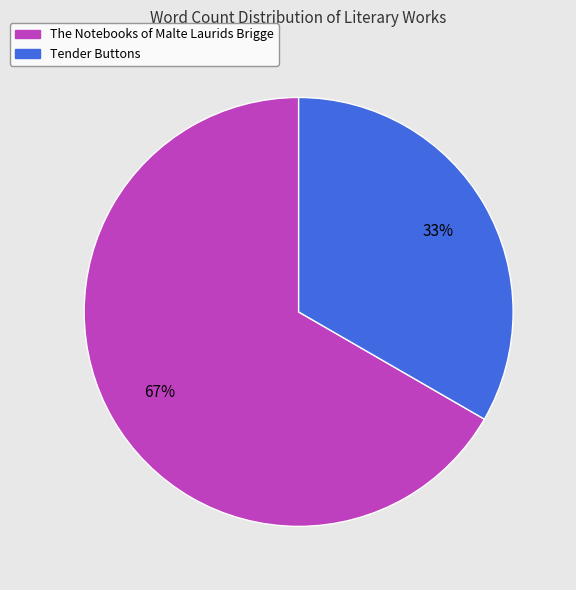

What is the smallest slice in the pie chart?

Tender Buttons